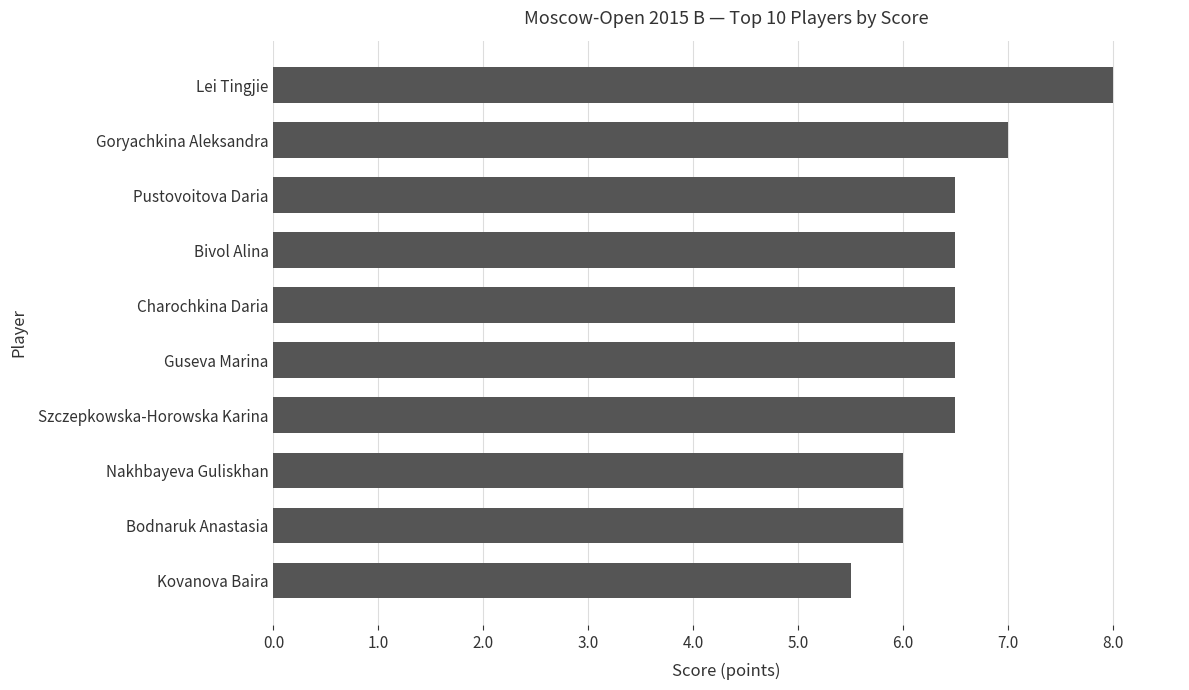

The value at Lei Tingjie is 11.8. True or false?

False